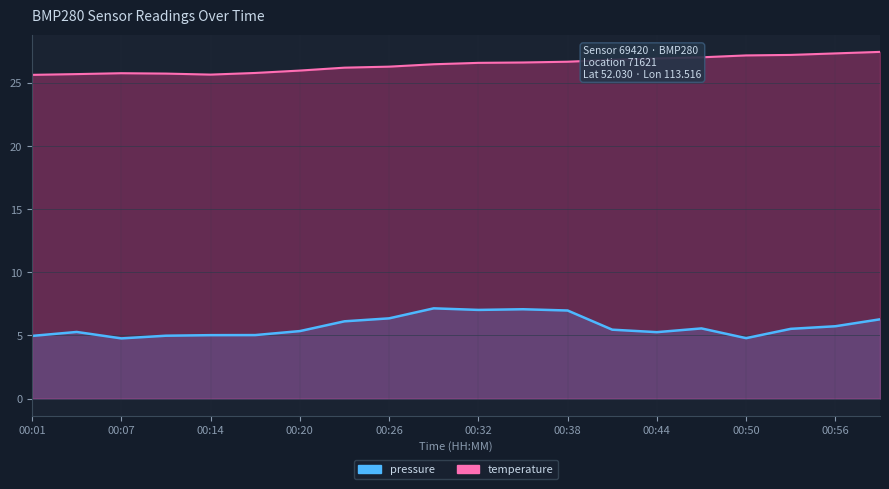

The value of temperature at 00:38 is 26.7. True or false?

True